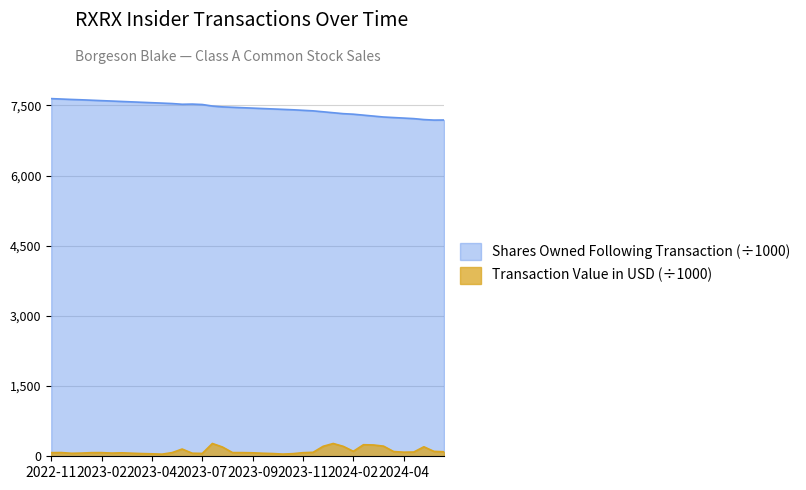

Read the Transaction Value value at 2023-05-16.

45.2